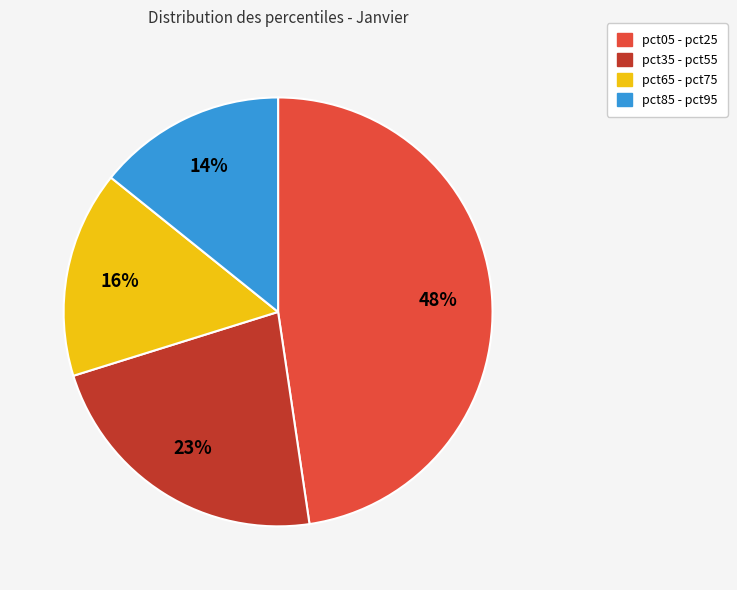

How many slices are in this pie chart?

4